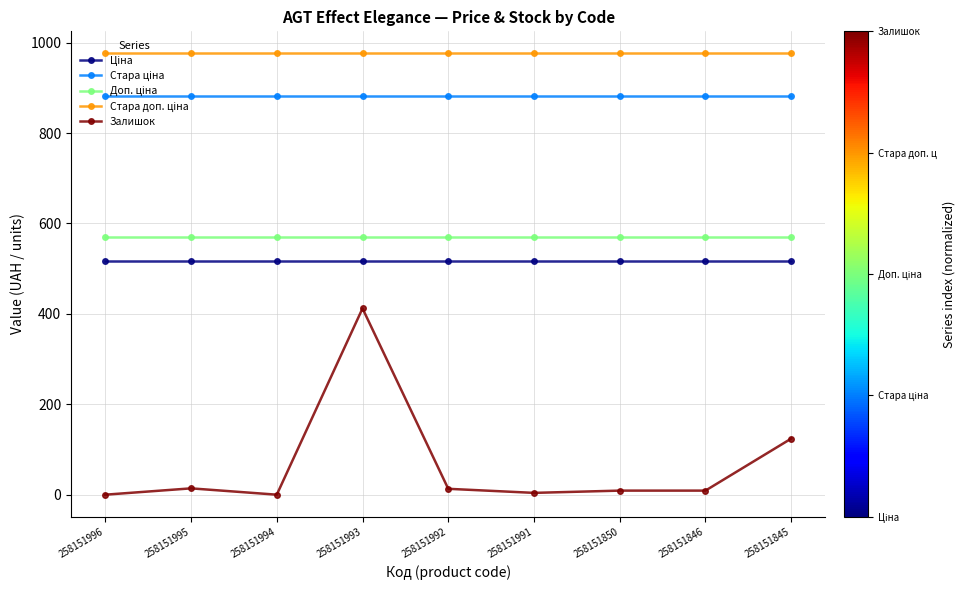

Which series has the largest range (max minus min)?

Залишок